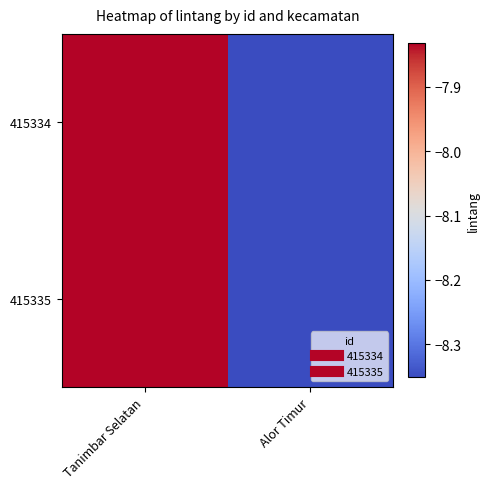

Which has a higher value, Tanimbar Selatan or Alor Timur?

Tanimbar Selatan